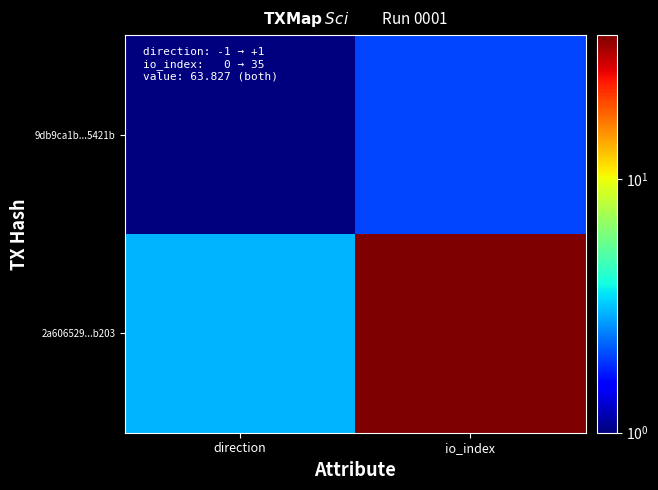

Which series has the largest range (max minus min)?

2a606529...b203